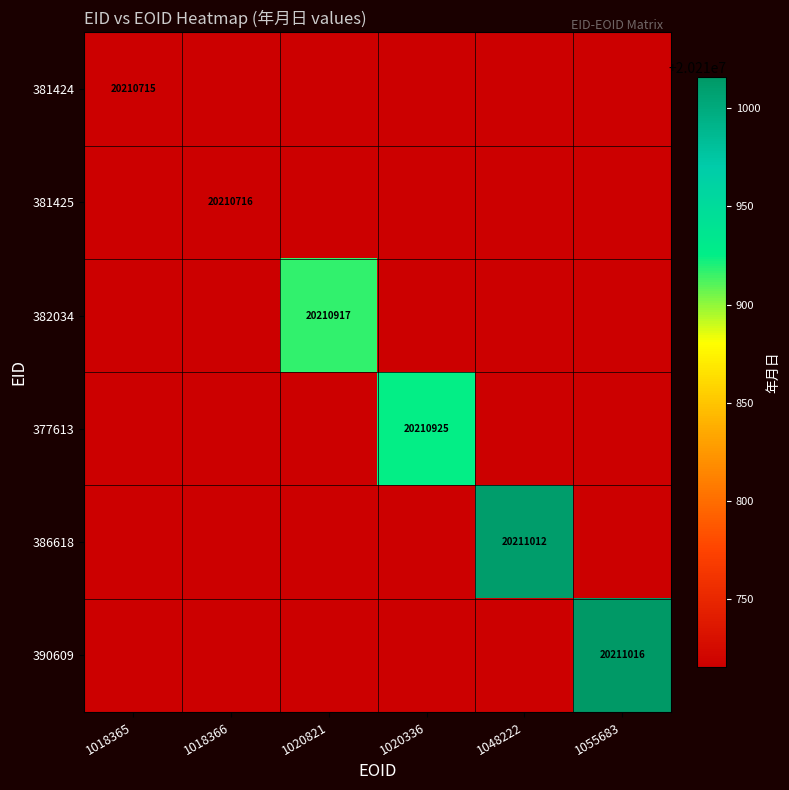

Is it true that 386618 equals 20211012 at 1048222?

True